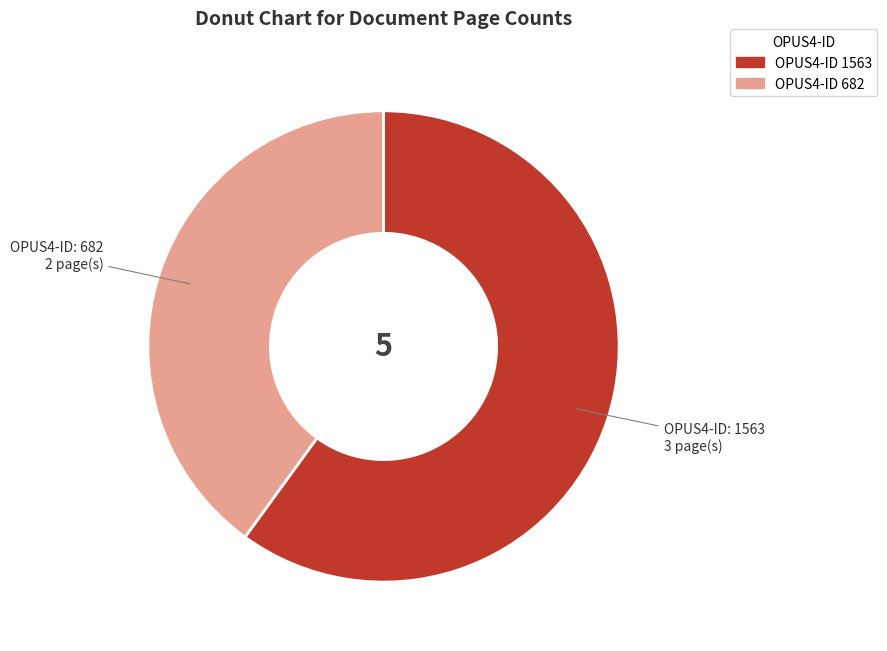

Is there any slice that represents more than half of the pie?

Yes